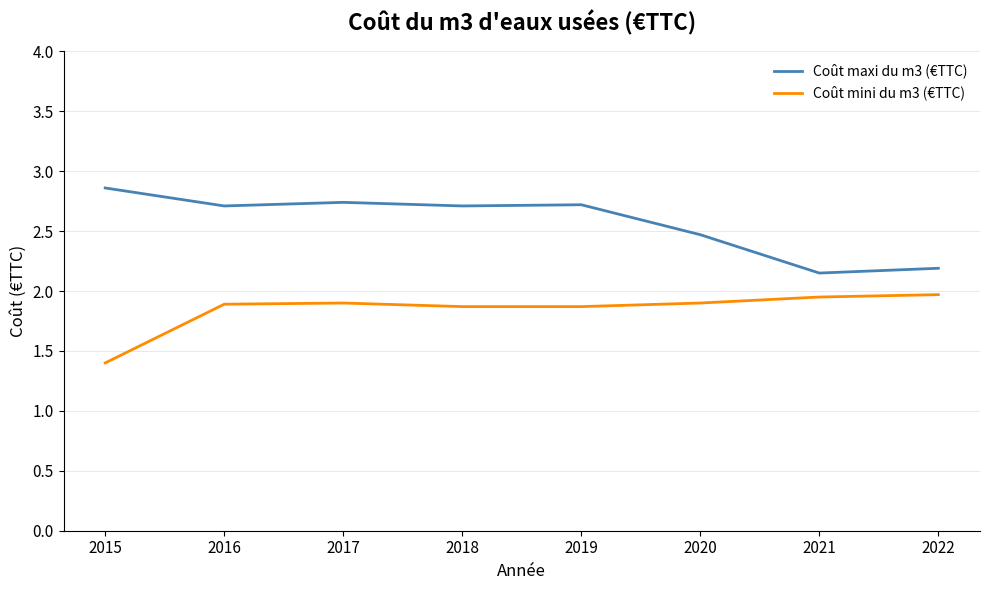

Rank the series by their maximum value, from highest to lowest.

Coût maxi du m3 (€TTC), Coût mini du m3 (€TTC)